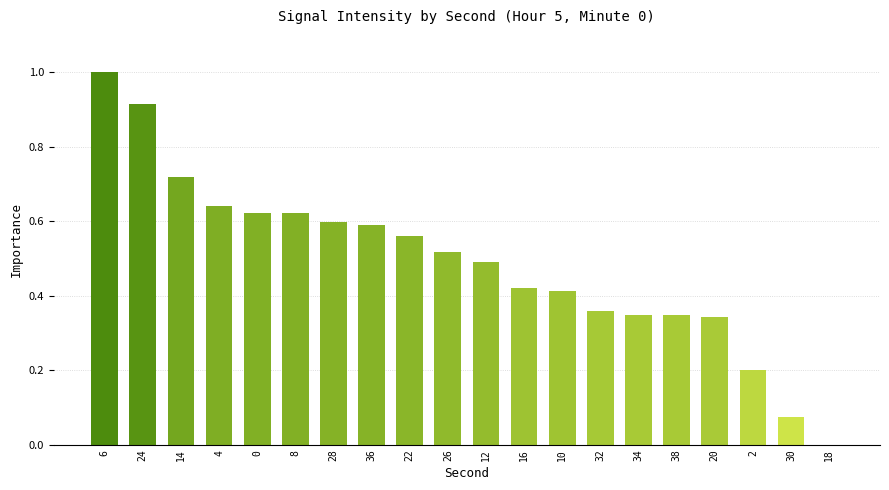

The value at 18 is 0.5. True or false?

False